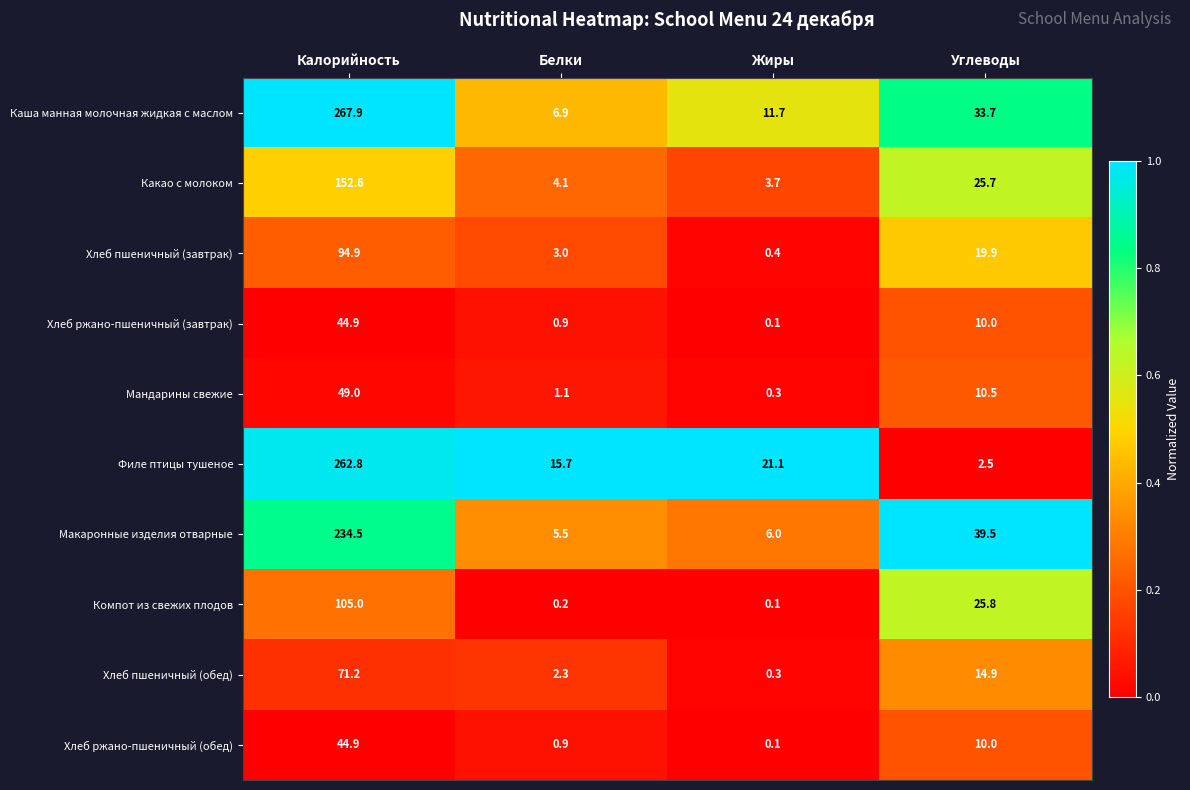

At how many categories does at least one series exceed 0?

4